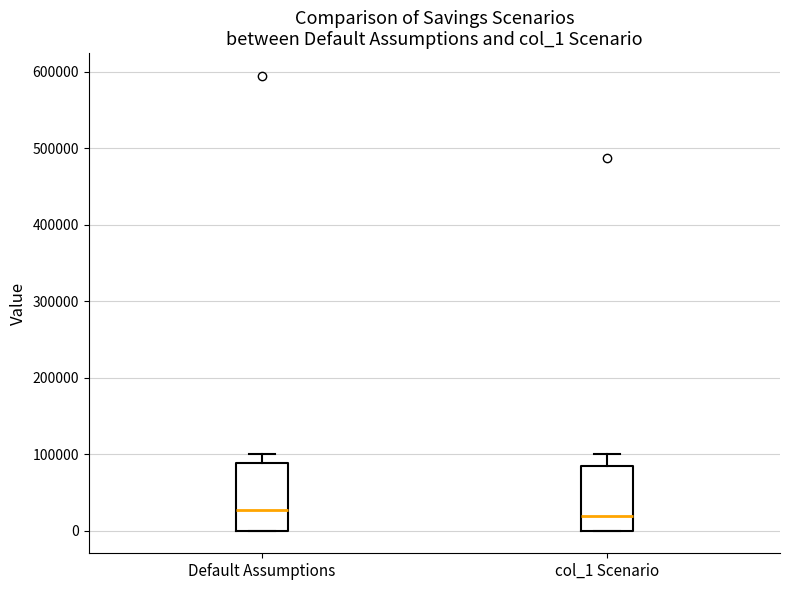

Reading left to right, read every box against the y-axis: the position of its median line, the range the box covers, and the ends of its whiskers. The values are not printed on the chart, so give them approximately, as read against the axis.

Default Assumptions: median 30000, box 0 to 90000, whiskers 0 to 100000
col_1 Scenario: median 20000, box 0 to 80000, whiskers 0 to 100000